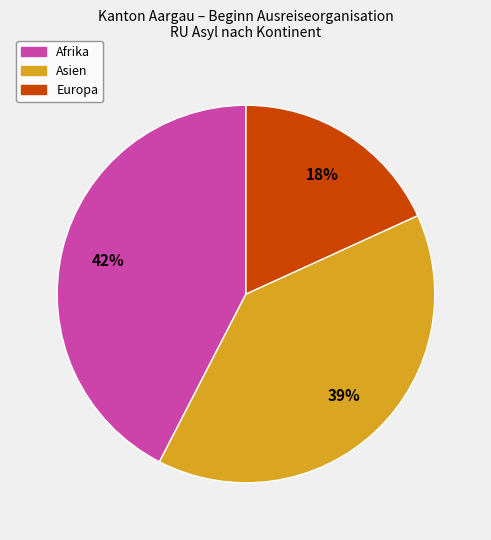

How many slices are in this pie chart?

3